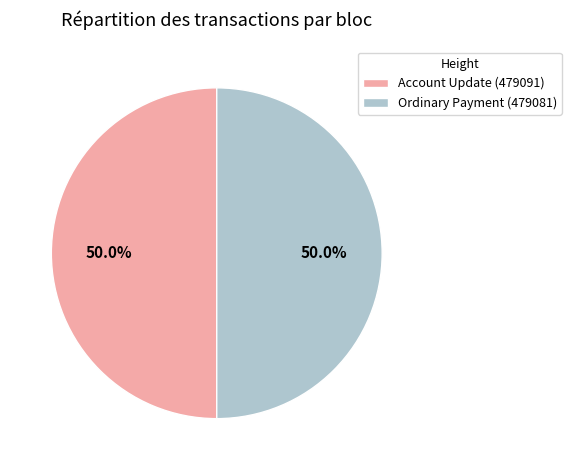

Count the number of slices in the pie.

2